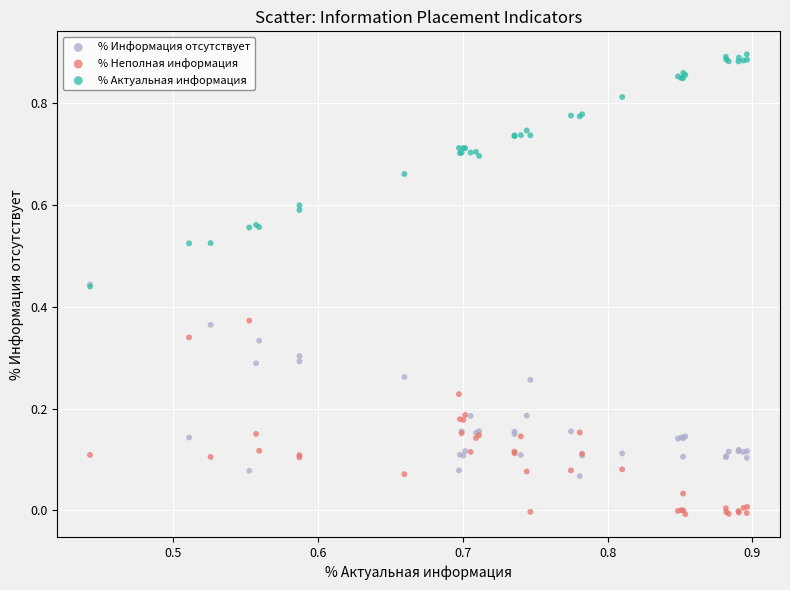

Which series reaches the minimum Y coordinate?

% Неполная информация